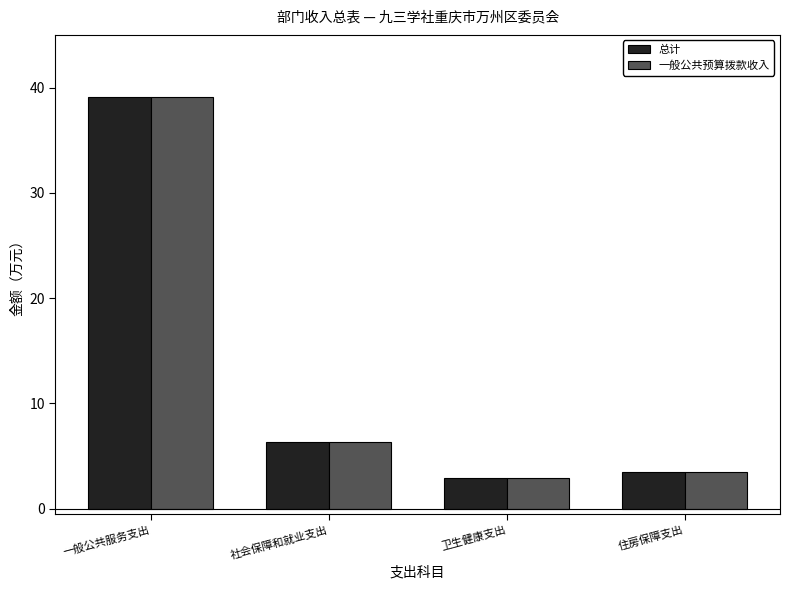

What is the average value of the 一般公共预算拨款收入 series?

13.0